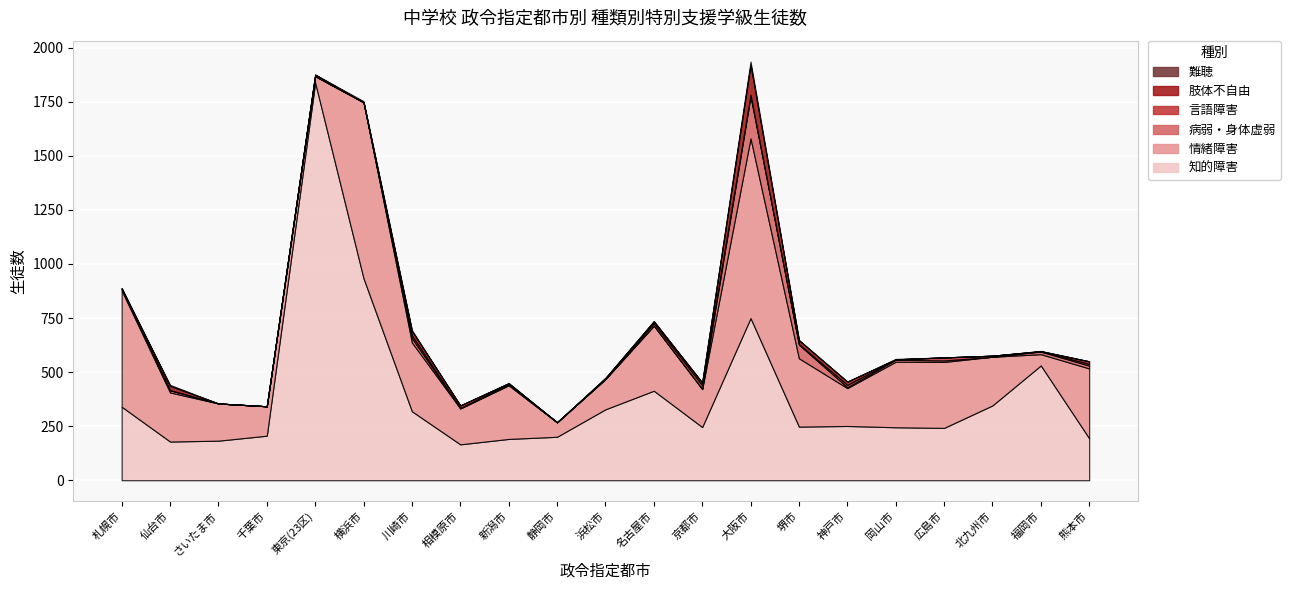

What is the value of the 言語障害 point at the 7th from the left?

13